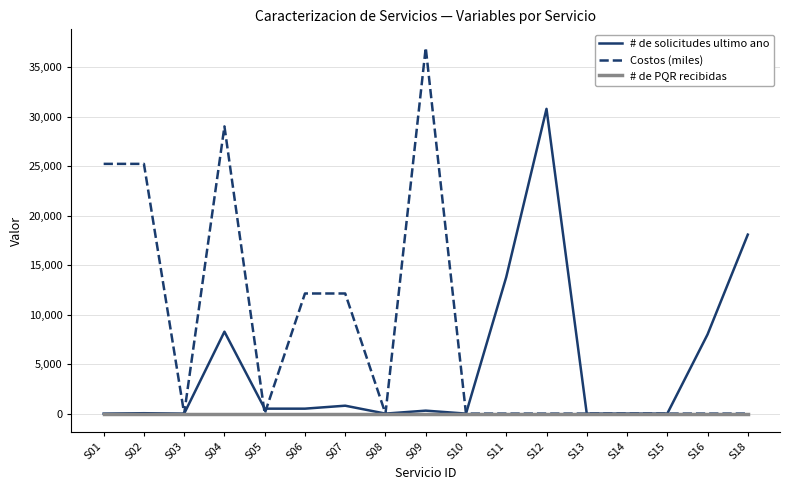

Which label corresponds to the largest value in the chart?

S09